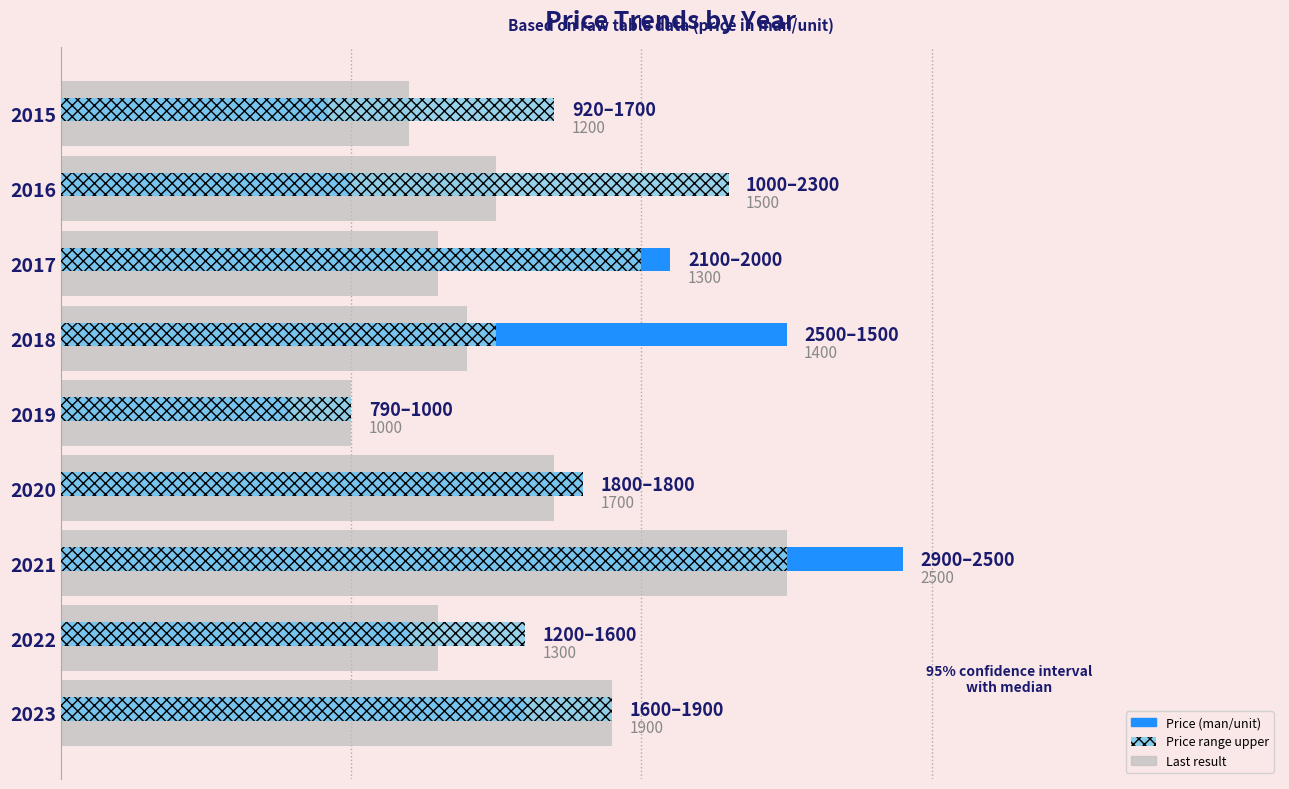

What are all the series names shown in the legend?

Price (man/unit), Price range upper, Last result